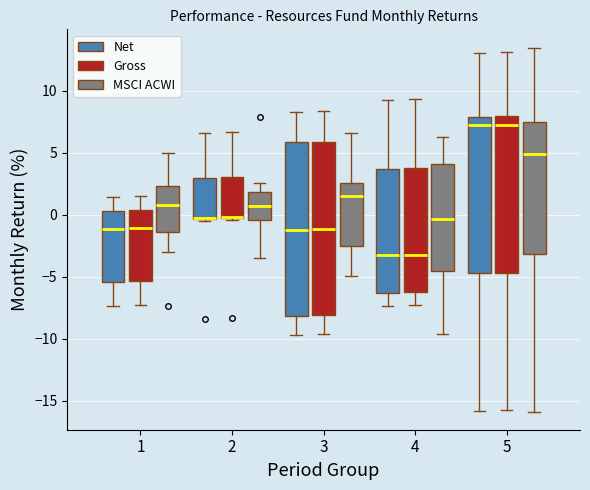

Reading left to right, read every box against the y-axis: the position of its median line, the range the box covers, and the ends of its whiskers. The values are not printed on the chart, so give them approximately, as read against the axis.

1 (Net): median -1.0, box -5.5 to 0.5, whiskers -7.5 to 1.5
1 (Gross): median -1.0, box -5.5 to 0.5, whiskers -7.5 to 1.5
1 (MSCI ACWI): median 1.0, box -1.5 to 2.5, whiskers -3.0 to 5.0
2 (Net): median 0.0, box -0.5 to 3.0, whiskers -0.5 to 6.5
2 (Gross): median 0.0, box -0.5 to 3.0, whiskers -0.5 to 6.5
2 (MSCI ACWI): median 0.5, box -0.5 to 2.0, whiskers -3.5 to 2.5
3 (Net): median -1.0, box -8.0 to 6.0, whiskers -9.5 to 8.5
3 (Gross): median -1.0, box -8.0 to 6.0, whiskers -9.5 to 8.5
3 (MSCI ACWI): median 1.5, box -2.5 to 2.5, whiskers -5.0 to 6.5
4 (Net): median -3.5, box -6.5 to 3.5, whiskers -7.5 to 9.5
4 (Gross): median -3.0, box -6.5 to 4.0, whiskers -7.5 to 9.5
4 (MSCI ACWI): median -0.5, box -4.5 to 4.0, whiskers -9.5 to 6.5
5 (Net): median 7.0, box -4.5 to 8.0, whiskers -16.0 to 13.0
5 (Gross): median 7.5, box -4.5 to 8.0, whiskers -16.0 to 13.0
5 (MSCI ACWI): median 5.0, box -3.0 to 7.5, whiskers -16.0 to 13.5